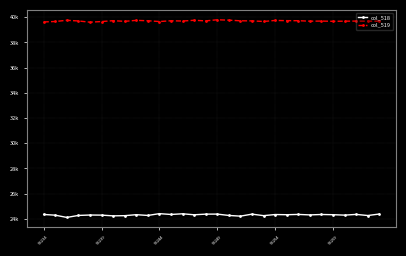

What is the label of the 1st point from the left?

53234